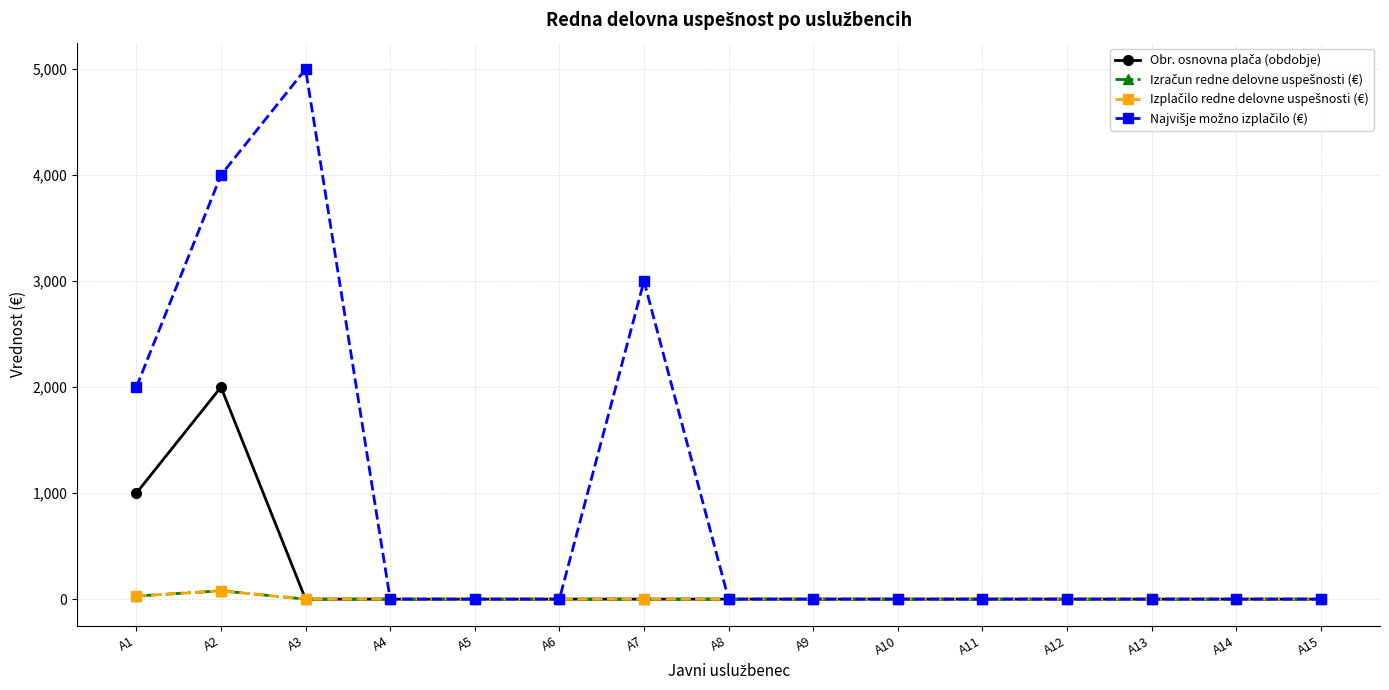

At which category does Izplačilo redne delovne uspešnosti (€) reach its first local peak?

A2